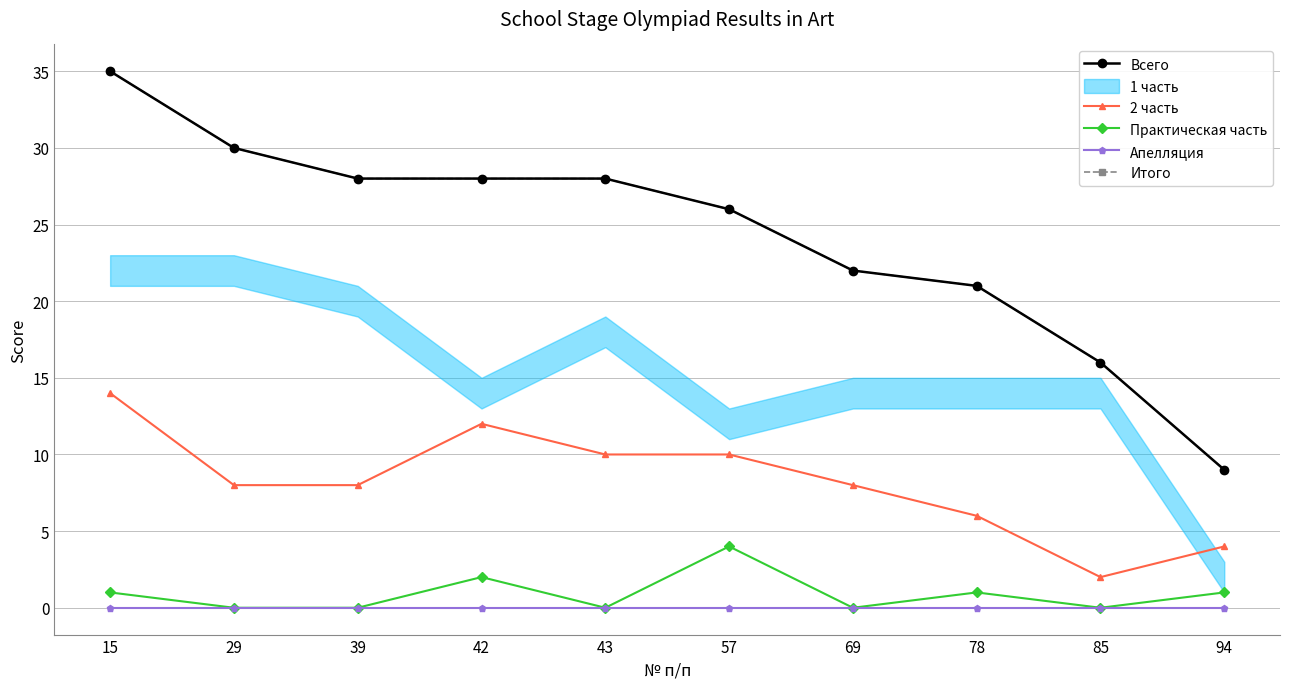

Is this an area chart (filled region under the line)?

No